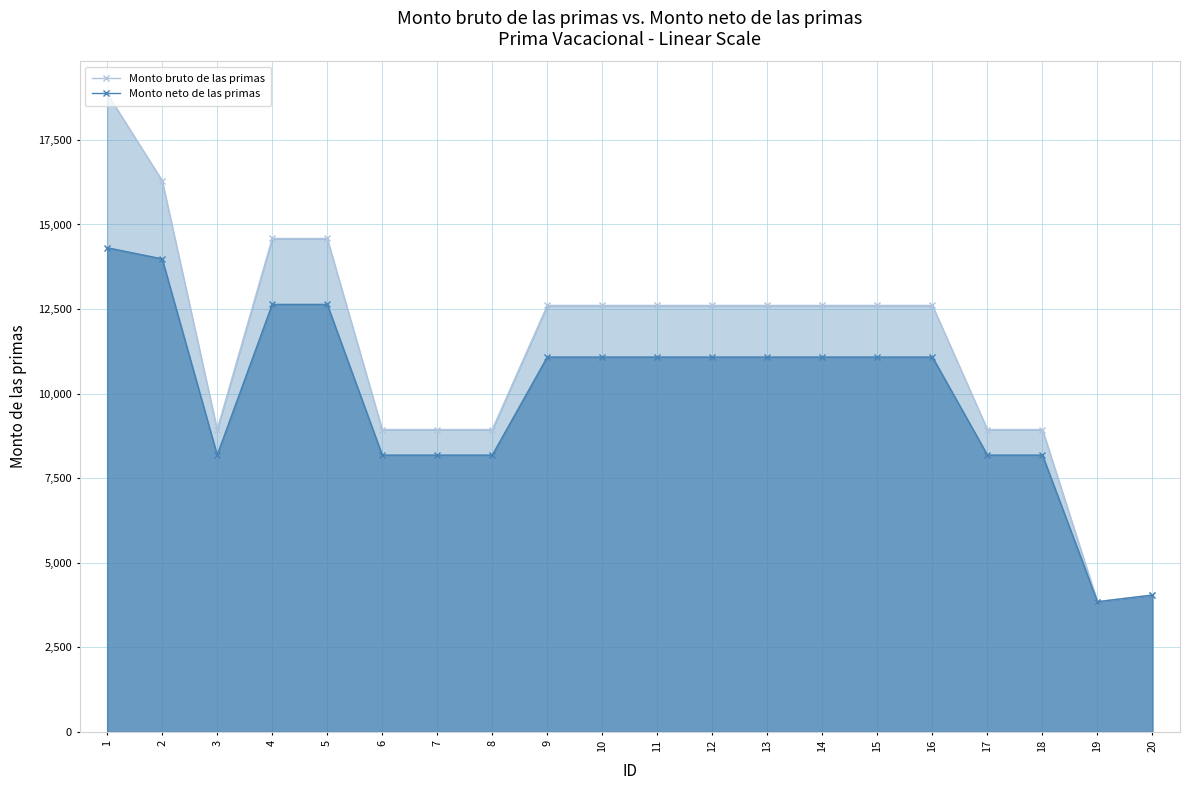

Which has a higher value, 18 or 20?

18